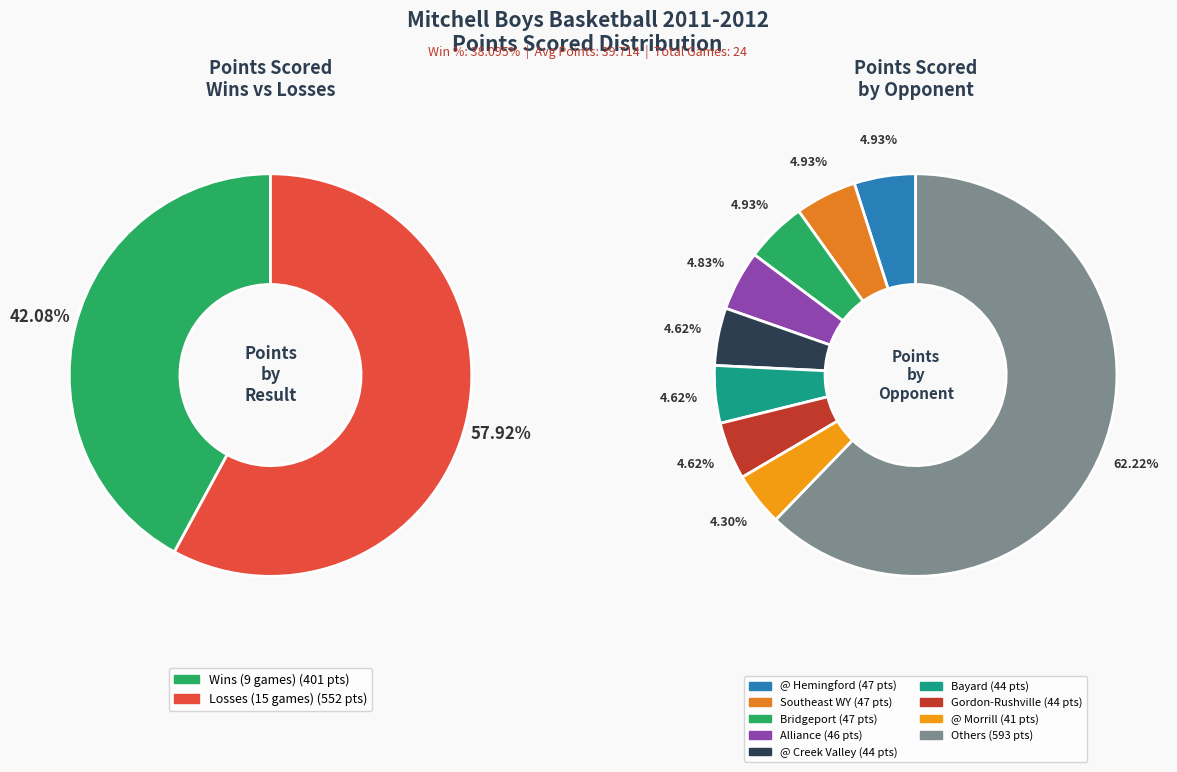

Which has a higher value, @ Sidney(2) or Bayard?

Bayard